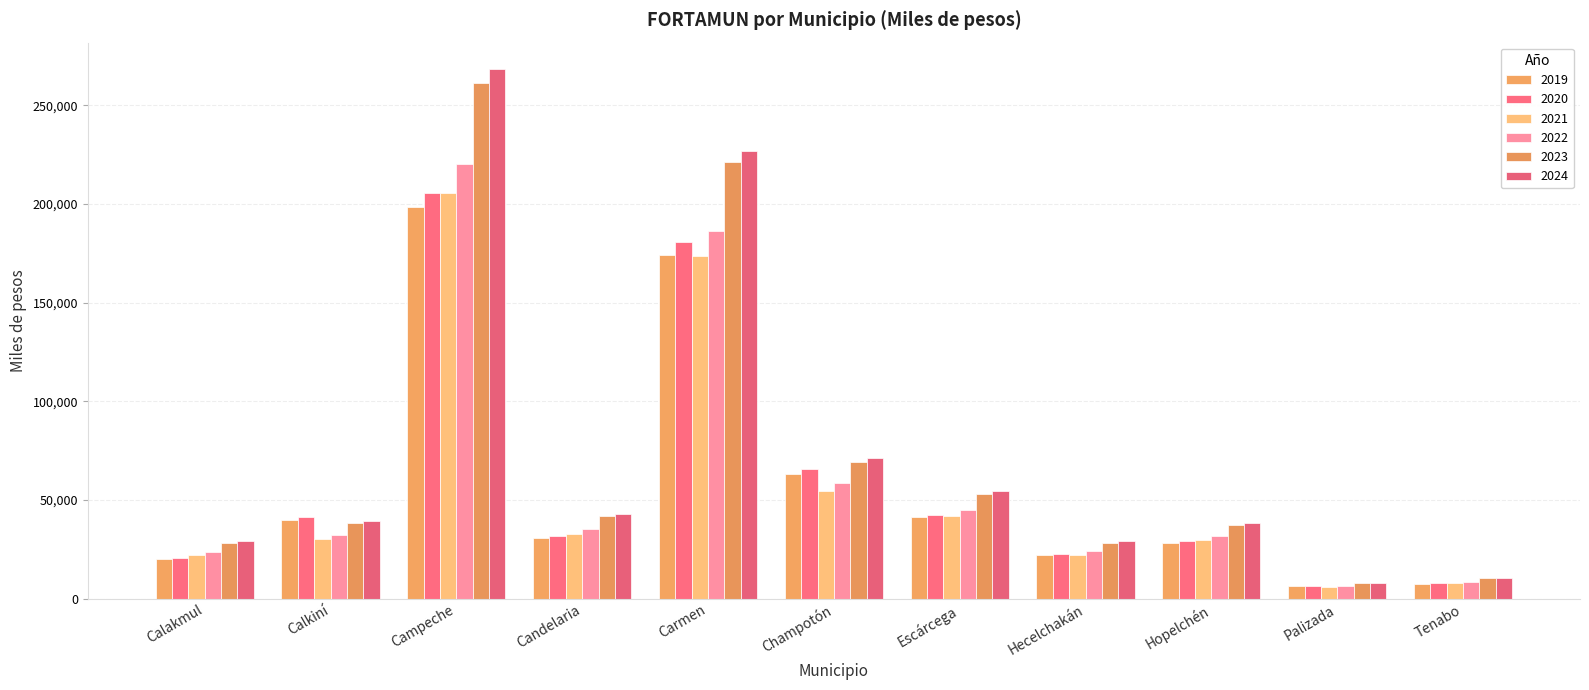

Reading left to right, what are all the values shown in this chart?

2019: 19955	39692	198698	30805	174322	63356	41107	21925	28152	6299	7487
2021: 22151	29952	205406	32768	173812	54600	41855	22293	29434	6065	7999
2022: 23770	32141	220416	35162	186514	58590	44914	23922	31585	6508	8584
2023: 28181	38105	261318	41687	221125	69462	53248	28362	37446	7716	10176
2024: 28951	39146	268458	42826	227167	71360	54703	29137	38469	7927	10454
2020: 20667	41108	205786	31904	180539	65616	42574	22707	29156	6523	7754